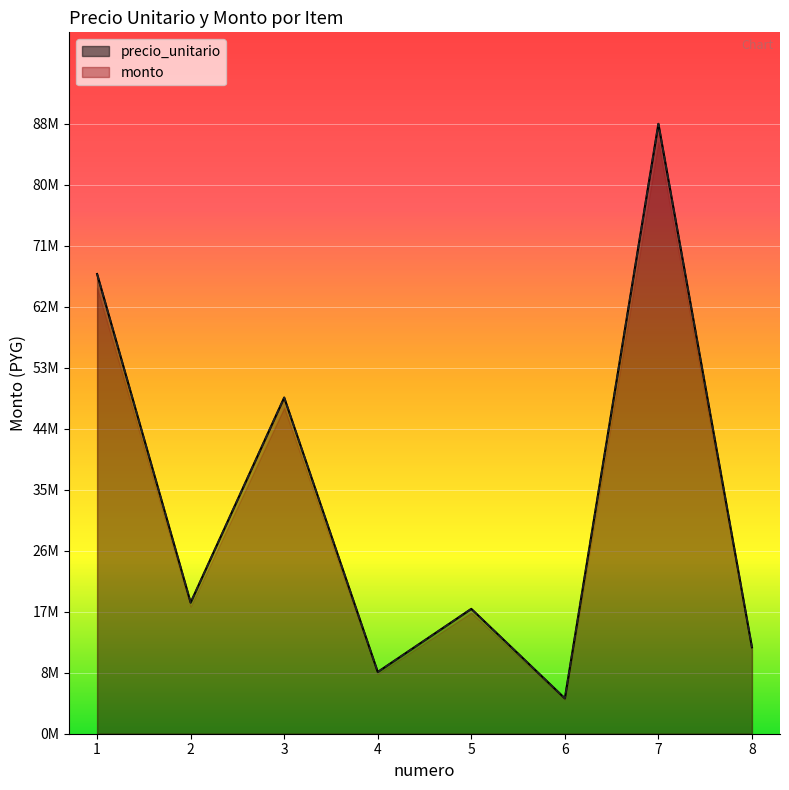

List the series in order of their peak value, highest first.

precio_unitario, monto